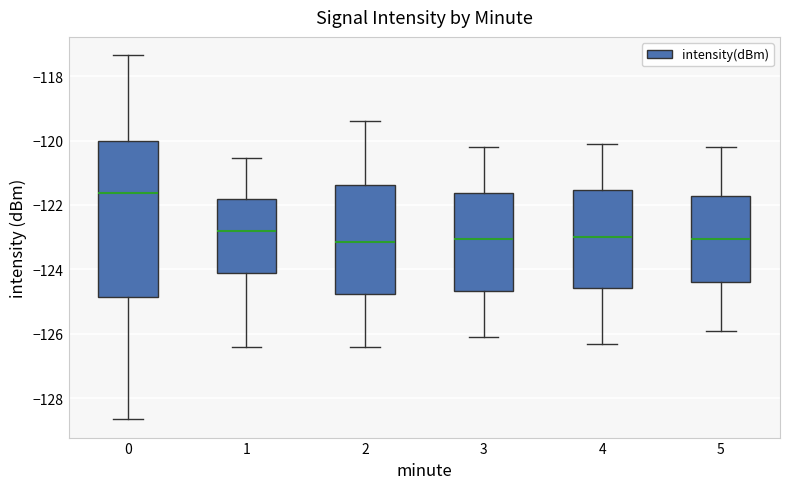

Which box is the tallest, from its lower edge to its upper edge?

0